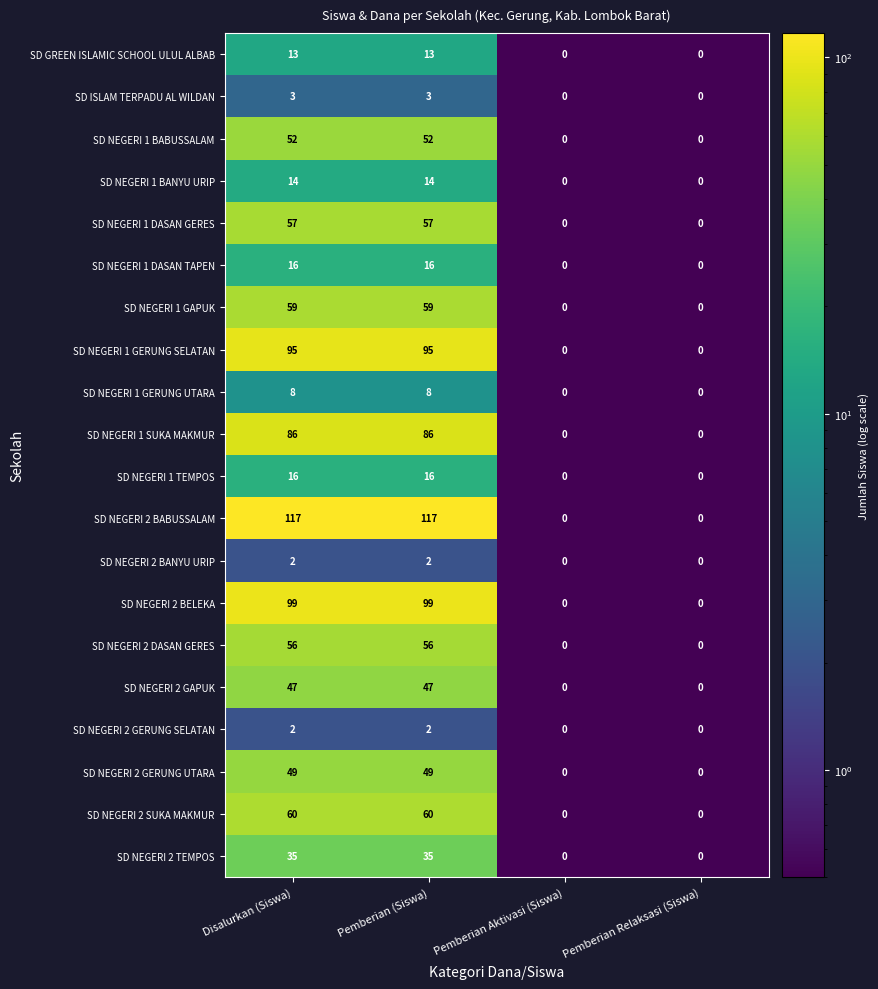

Count the SD GREEN ISLAMIC SCHOOL ULUL ALBAB values in the range 0 to 13.

4